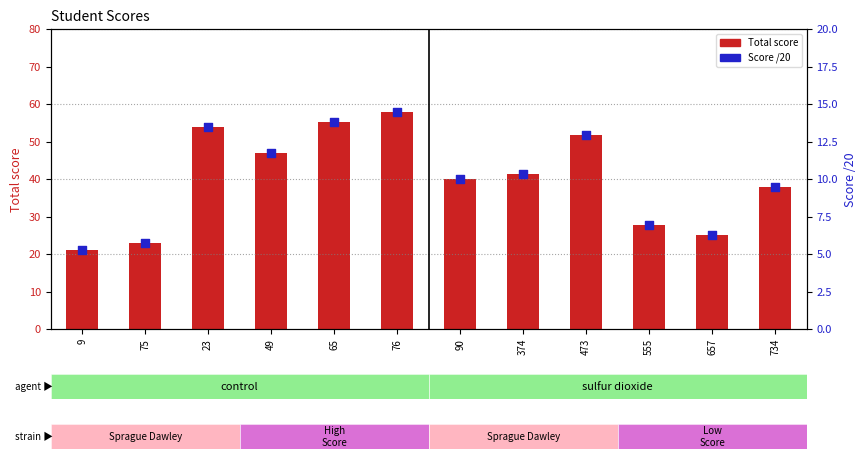

Which series contains the highest Y value?

Total score